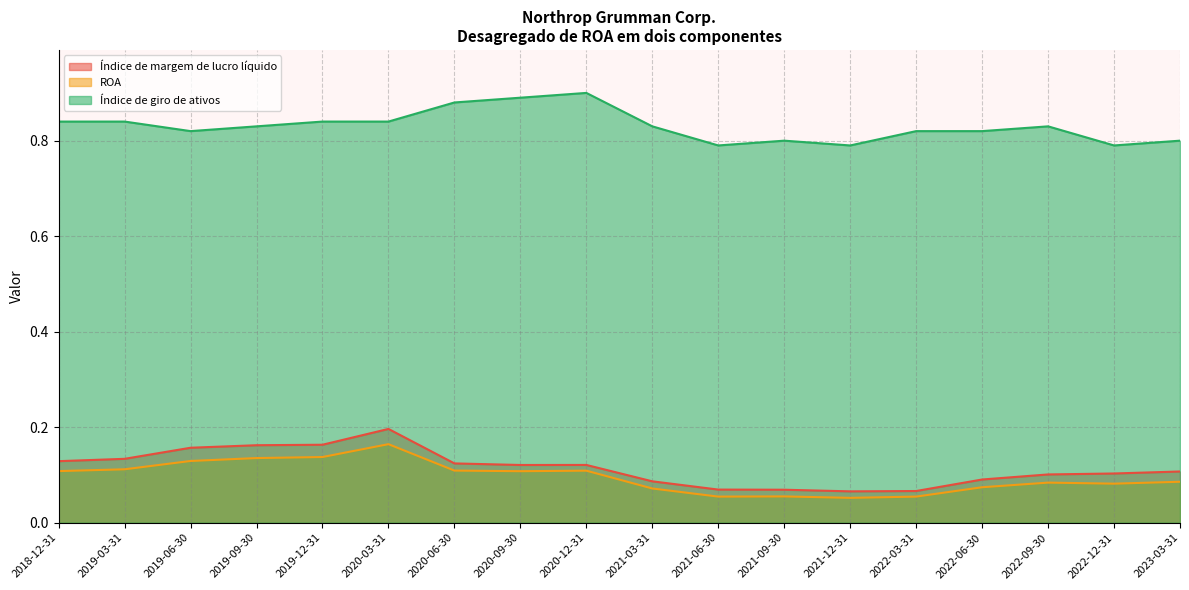

List the series in order of their peak value, lowest first.

ROA, Índice de margem de lucro líquido, Índice de giro de ativos